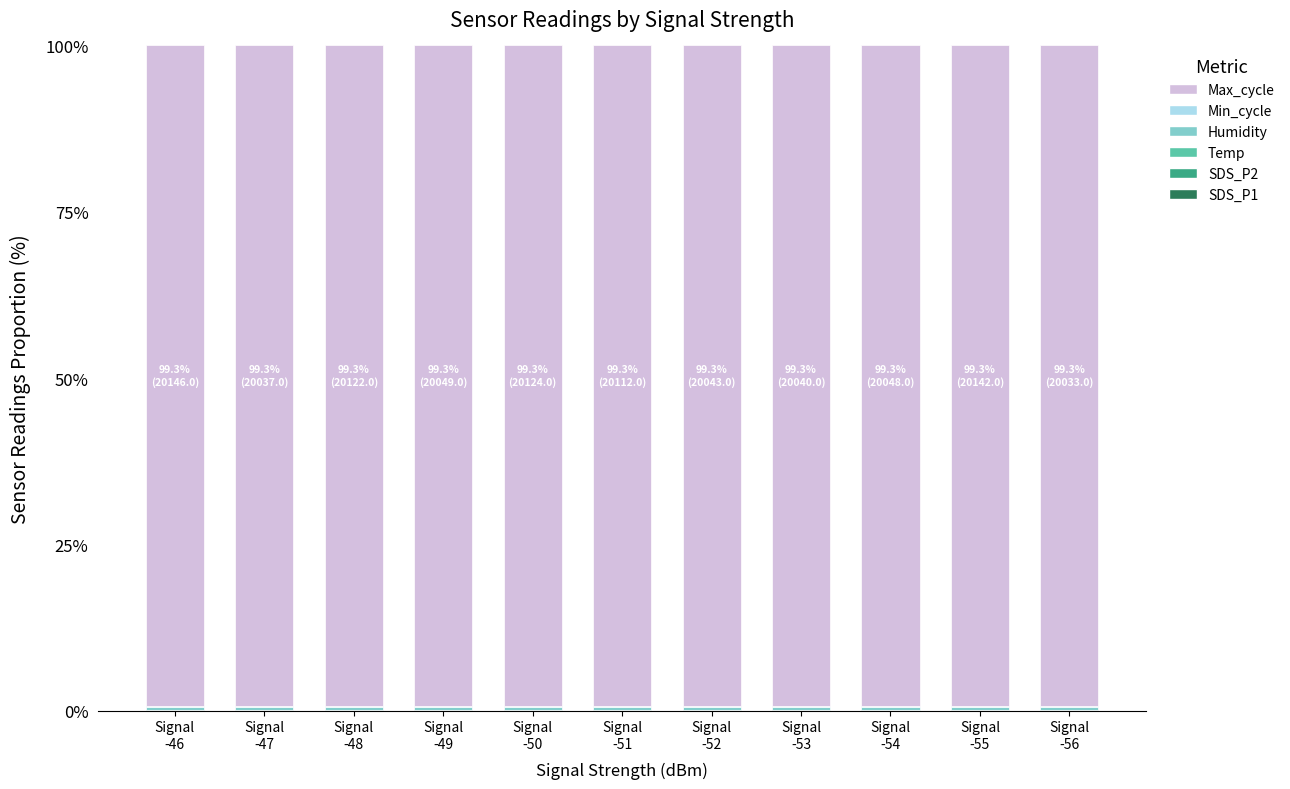

What is the label of the 1st bar from the left?

Signal
-46